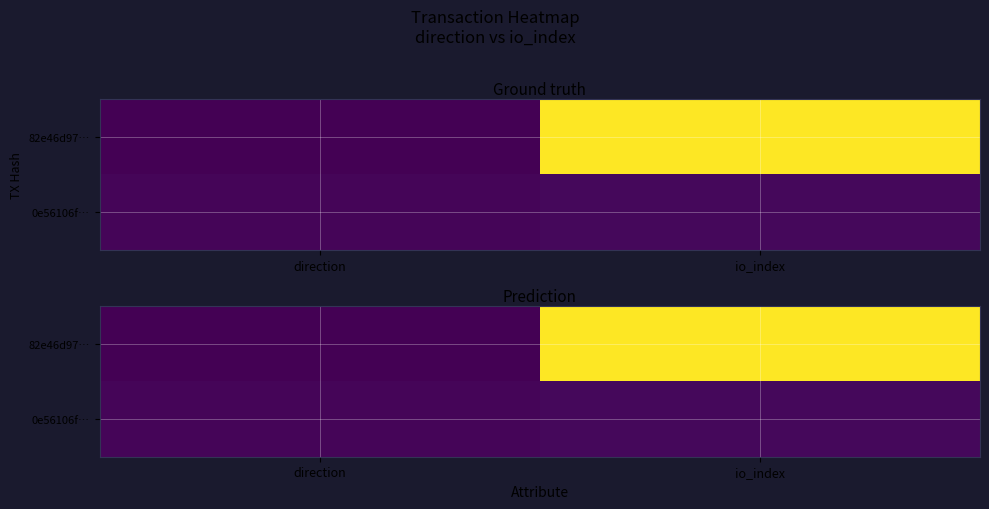

Count the number of categories in the chart.

2